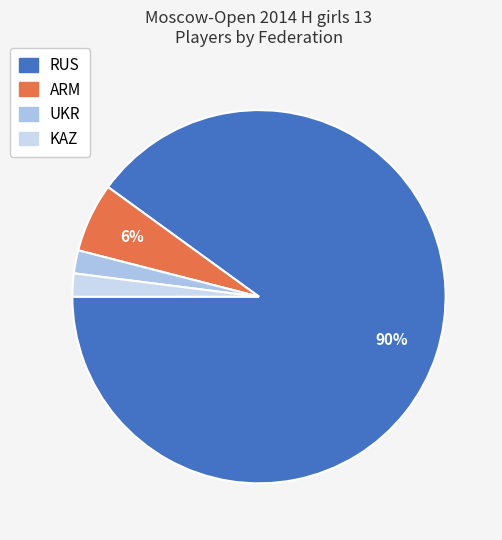

The KAZ slice represents 2% of the pie. True or false?

True